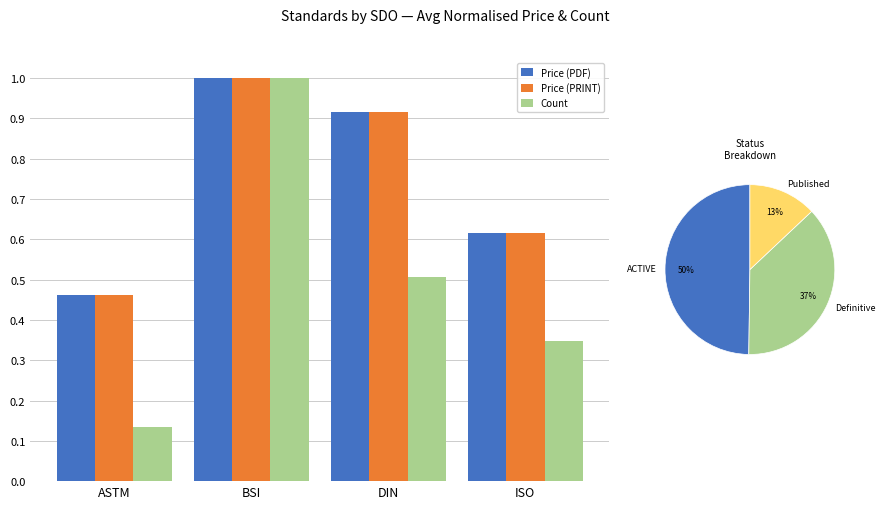

What is the difference between the maximum and minimum values in the Price (PDF) series?

0.5